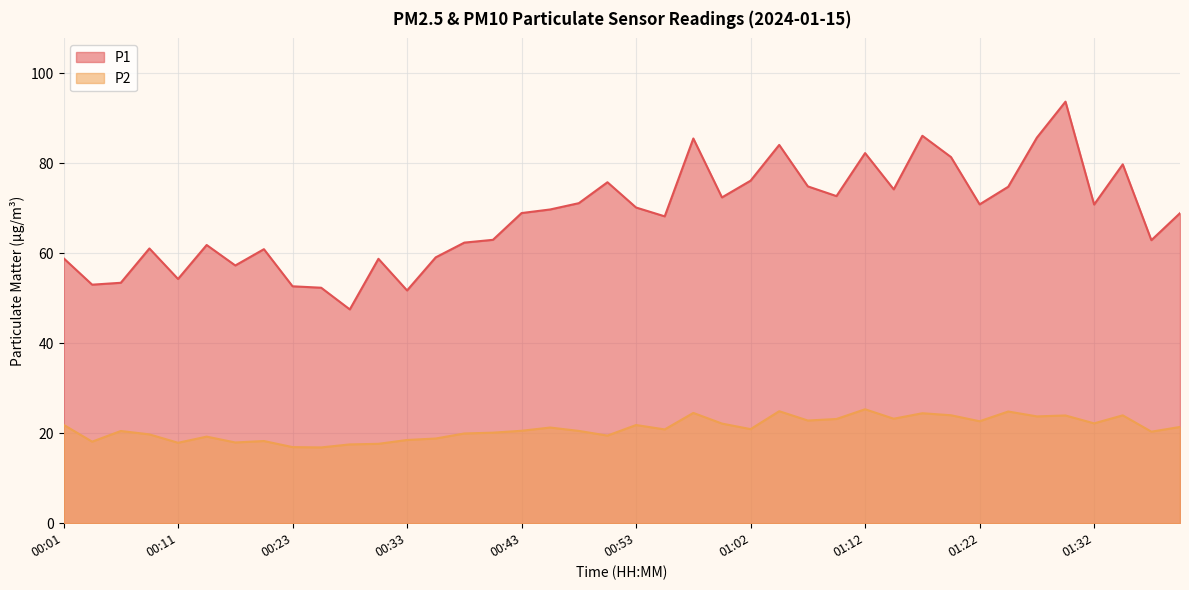

The P1 series shows 85.5 at 00:57. True or false?

True